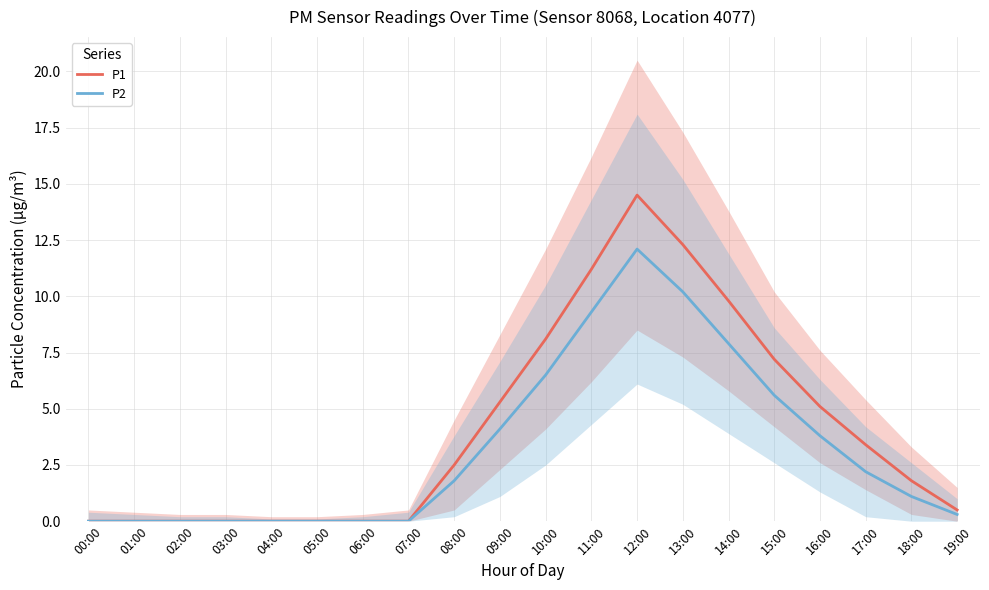

What is the sum of all P1 values?

81.7